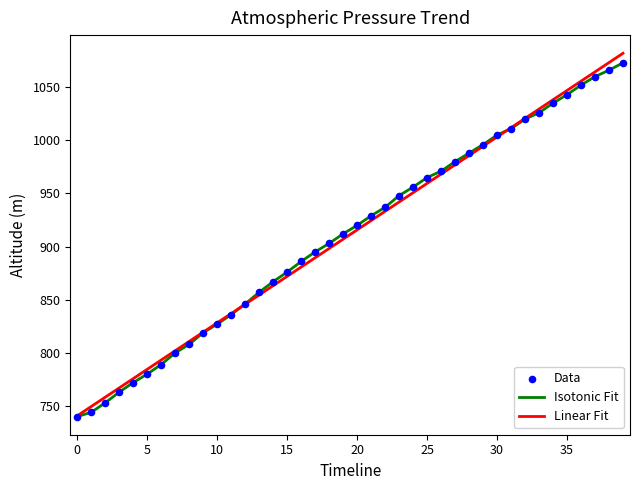

What is the maximum value for Linear Fit?

1082.0